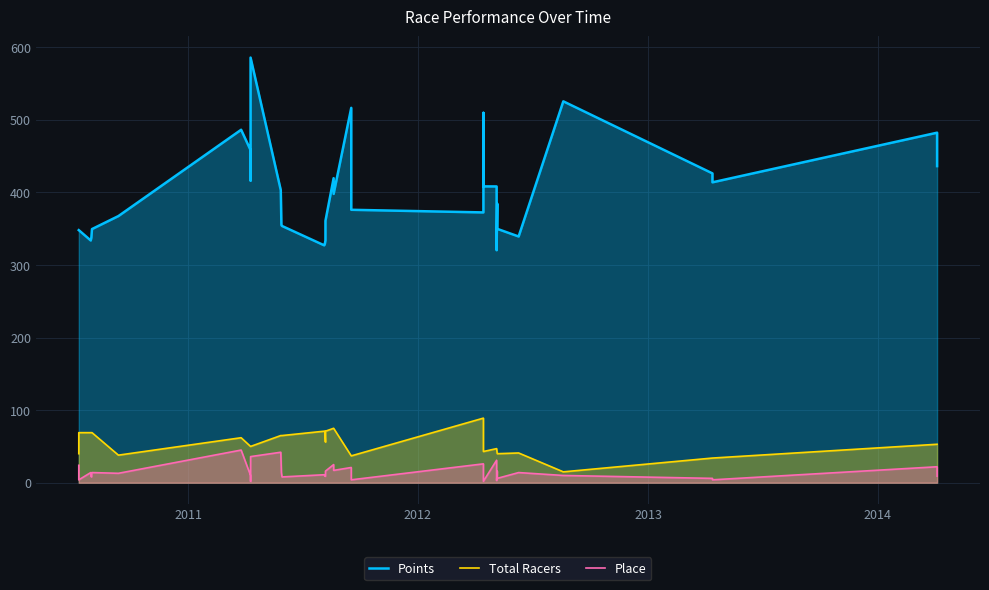

True or false: Points and Place cross at least once.

False